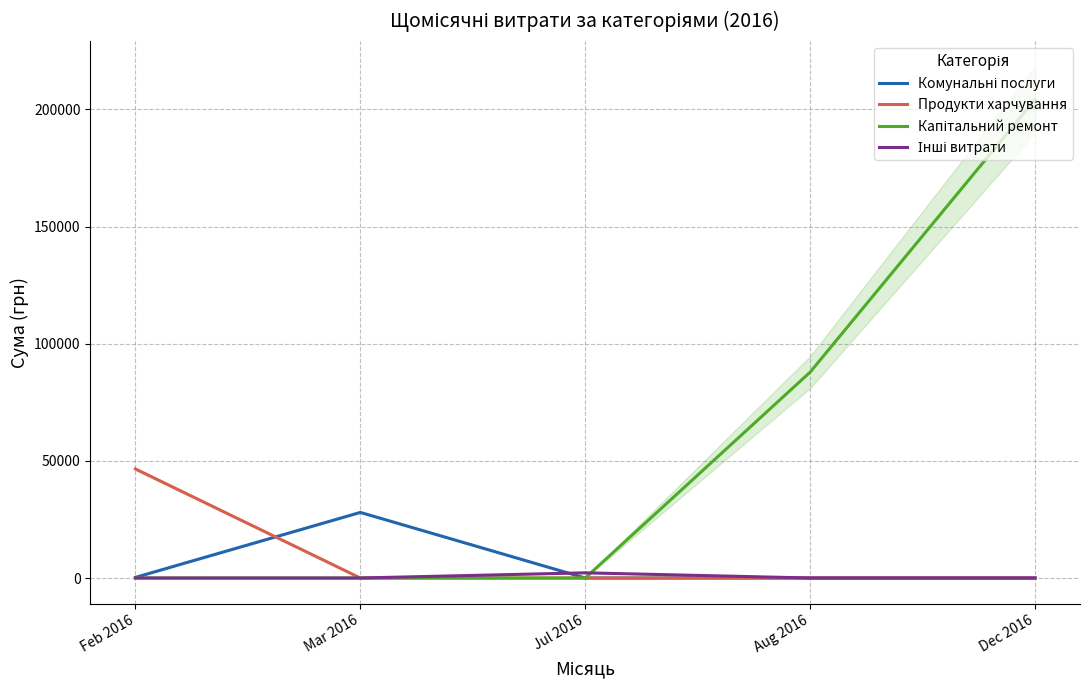

Reading left to right, list all the values displayed in this chart.

Комунальні послуги: Feb 2016=269.6	Mar 2016=27995.4	Jul 2016=0.0	Aug 2016=0.0	Dec 2016=0.0
Продукти харчування: Feb 2016=46541.4	Mar 2016=0.0	Jul 2016=0.0	Aug 2016=0.0	Dec 2016=0.0
Капітальний ремонт: Feb 2016=0.0	Mar 2016=0.0	Jul 2016=0.0	Aug 2016=87847.6	Dec 2016=204148.4
Інші витрати: Feb 2016=0.0	Mar 2016=0.0	Jul 2016=2215.8	Aug 2016=0.0	Dec 2016=0.0